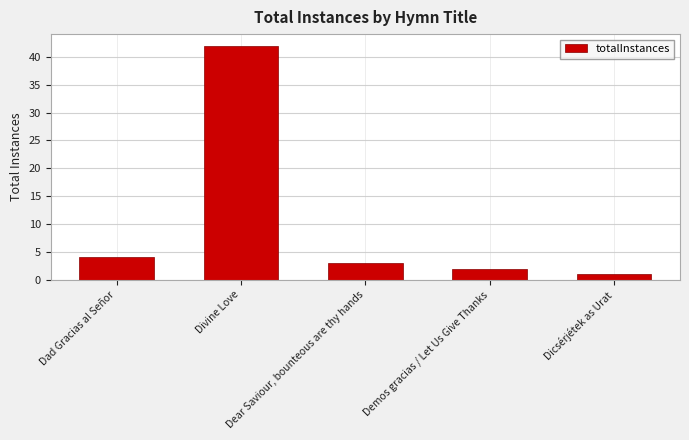

How many categories are shown in the chart?

5